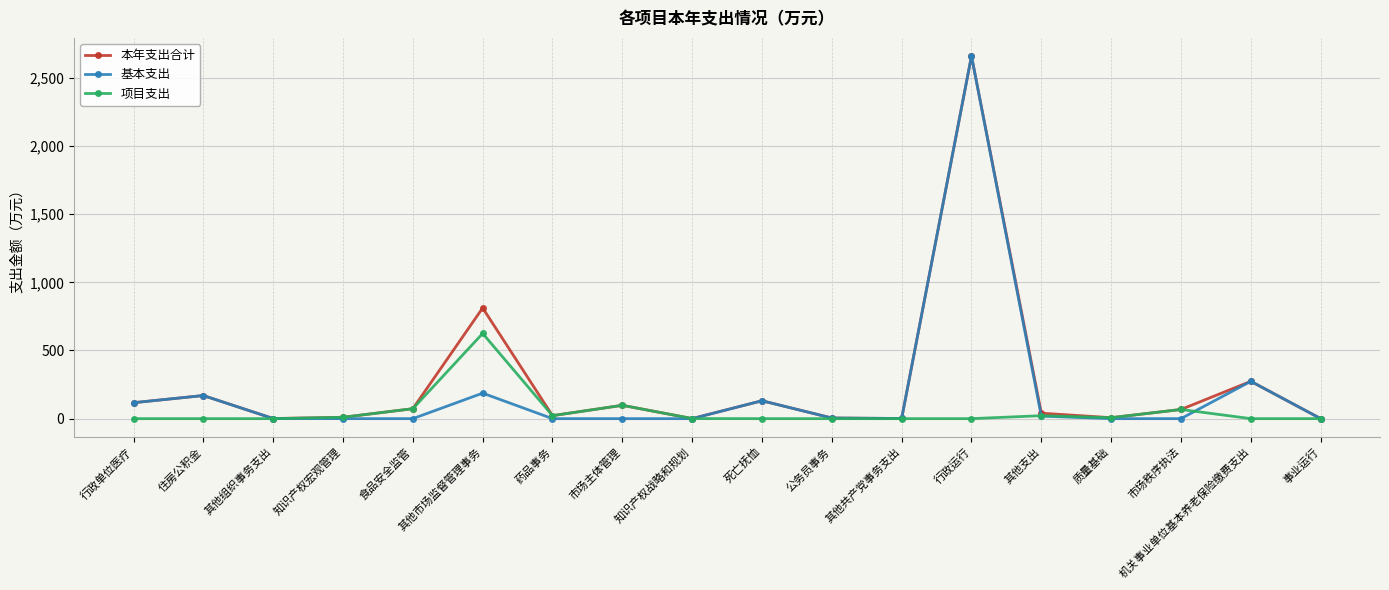

True or false: 本年支出合计 has a value of 116.9 at 行政单位医疗.

True